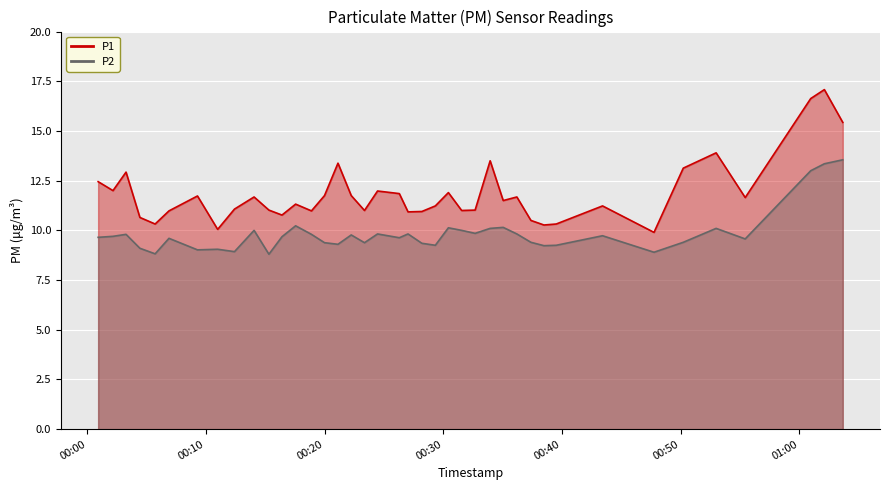

Which has a higher value, 2022-09-03T00:12:25 or 2022-09-03T00:30:26?

2022-09-03T00:30:26